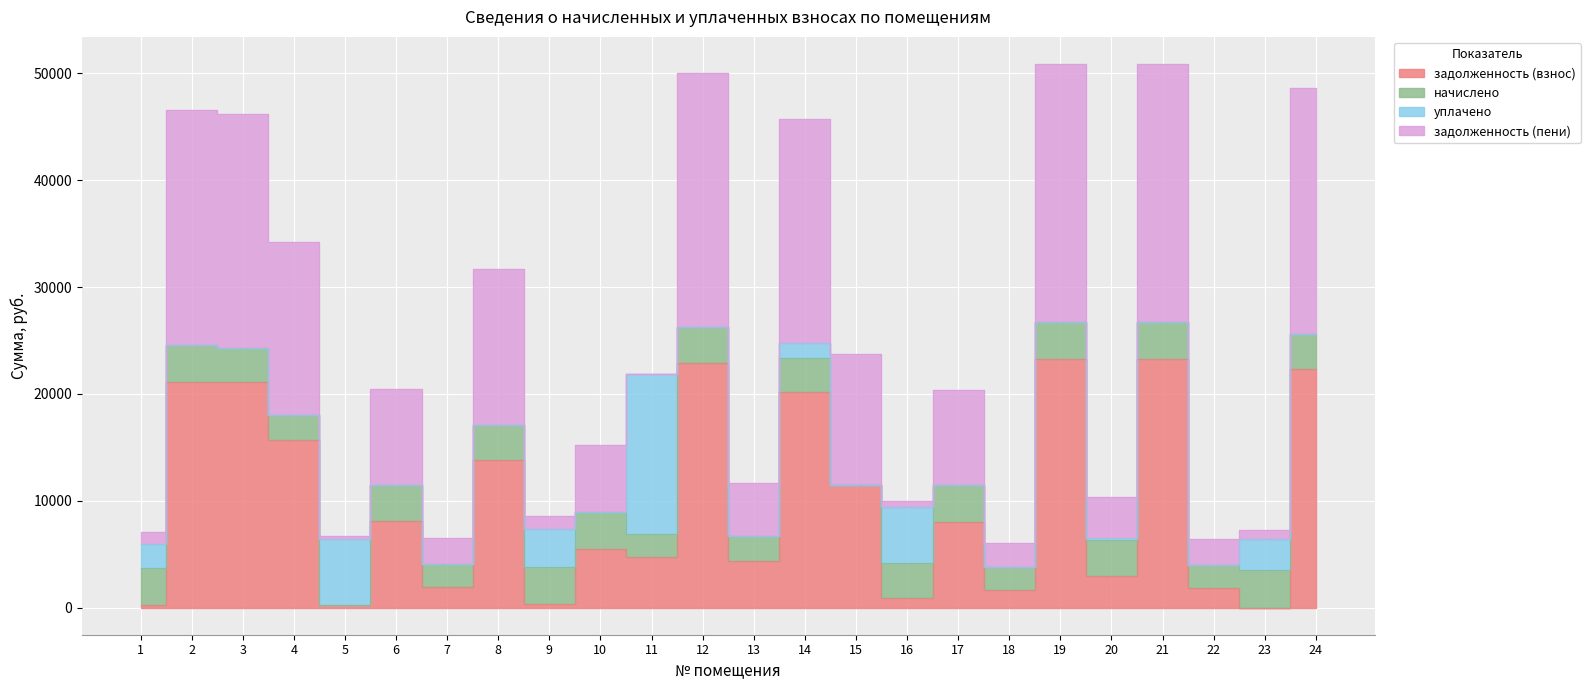

True or false: задолженность (взнос) has a value of 23292.7 at 19.

True